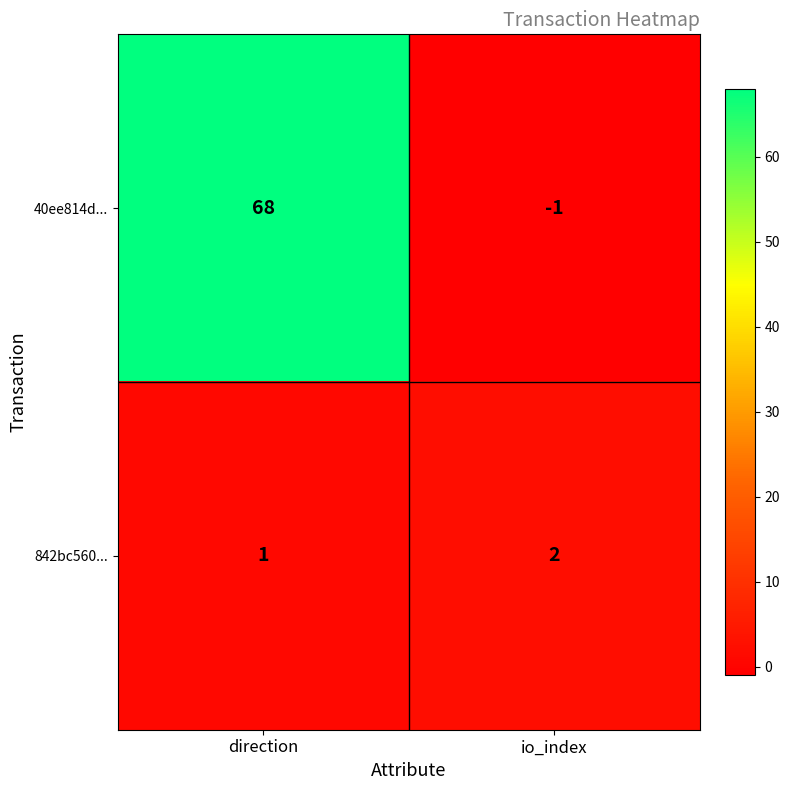

At which category does the chart reach its minimum across all series?

io_index